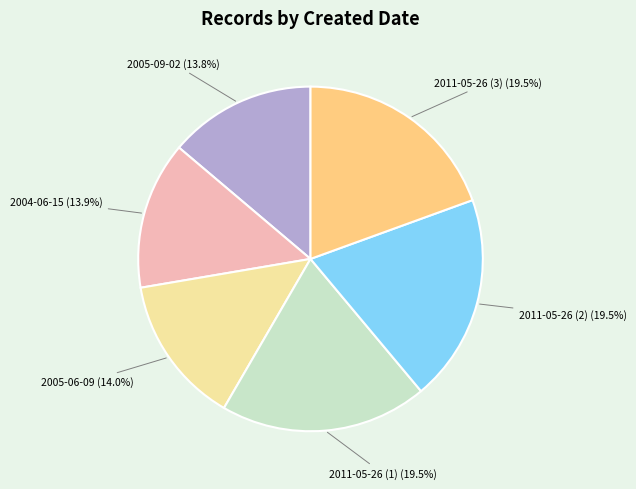

To the nearest percent, what is the average slice percentage?

17%